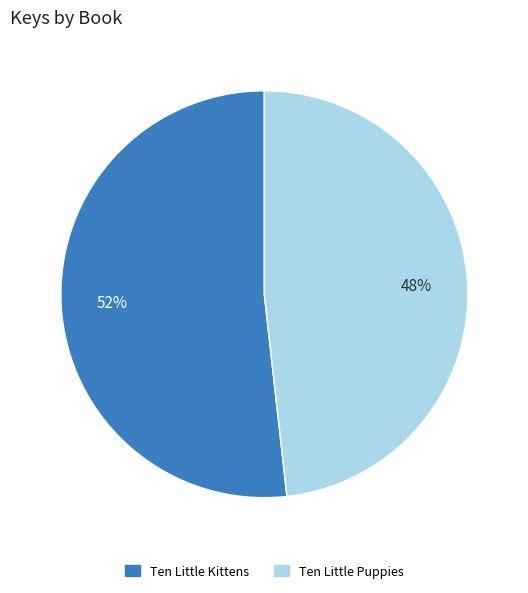

Which slice is the largest?

Ten Little Kittens